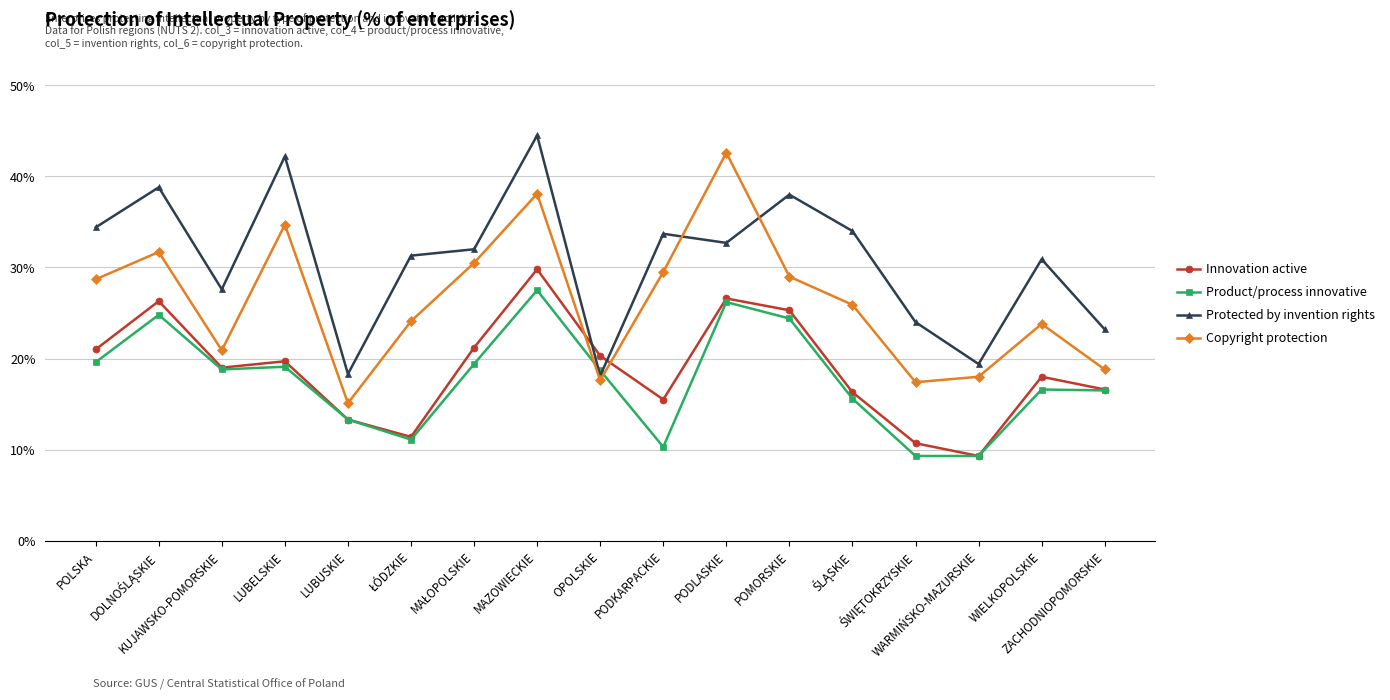

Where does the Innovation active series first go above 19?

POLSKA